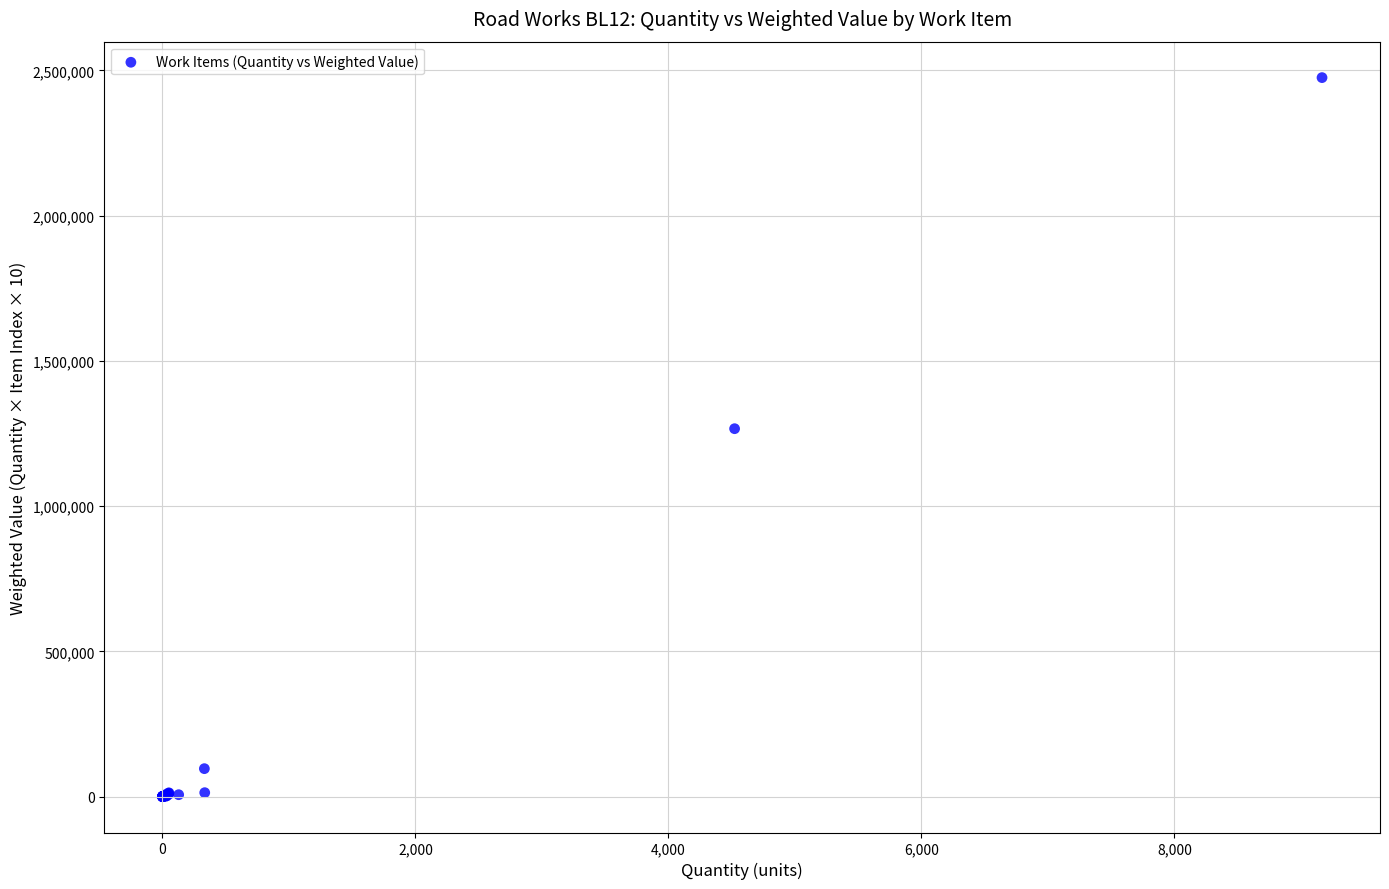

What Y value in the scatter plot is closest to 1237517?

1266406.4